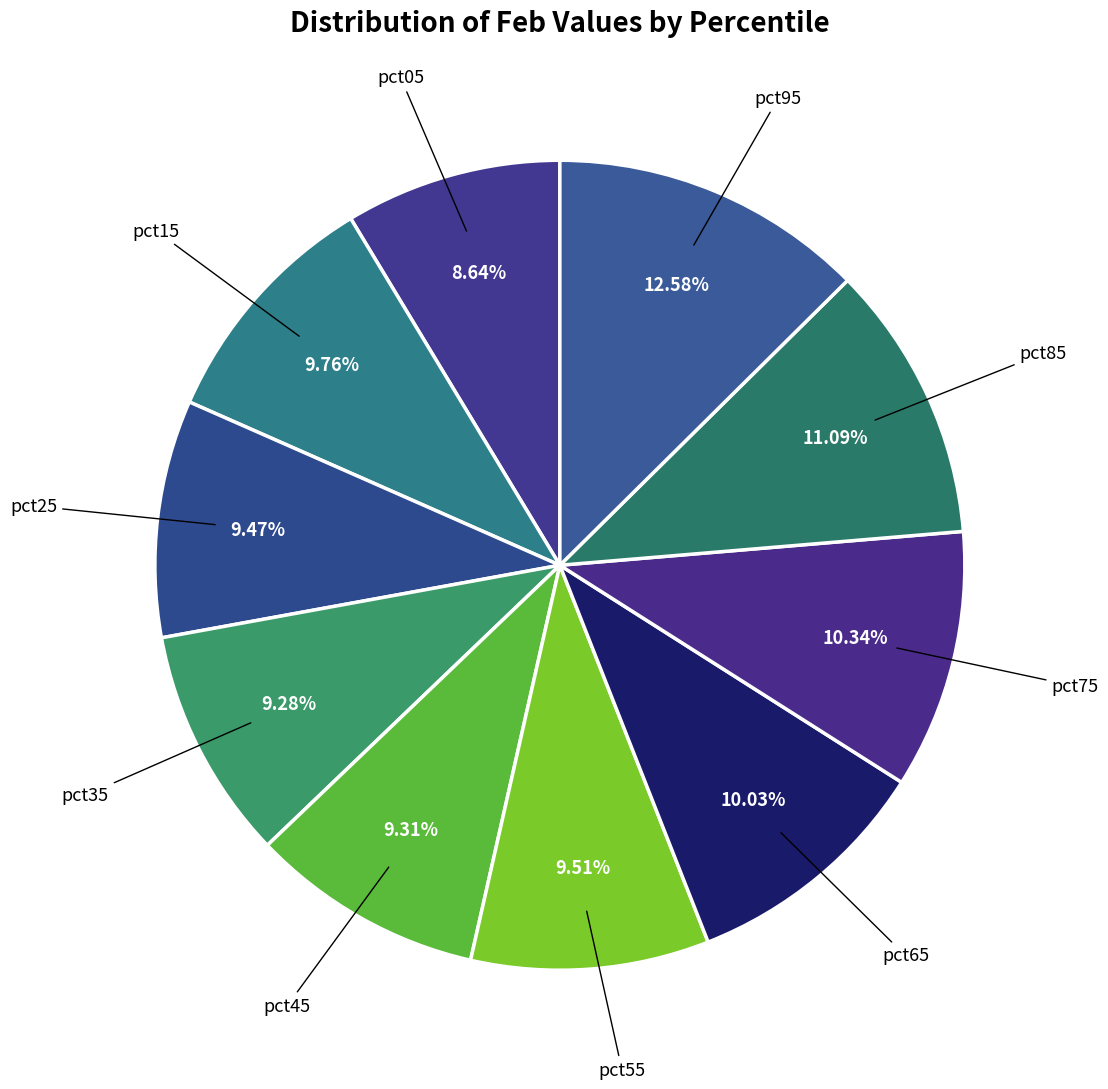

Which slice is the largest?

pct95